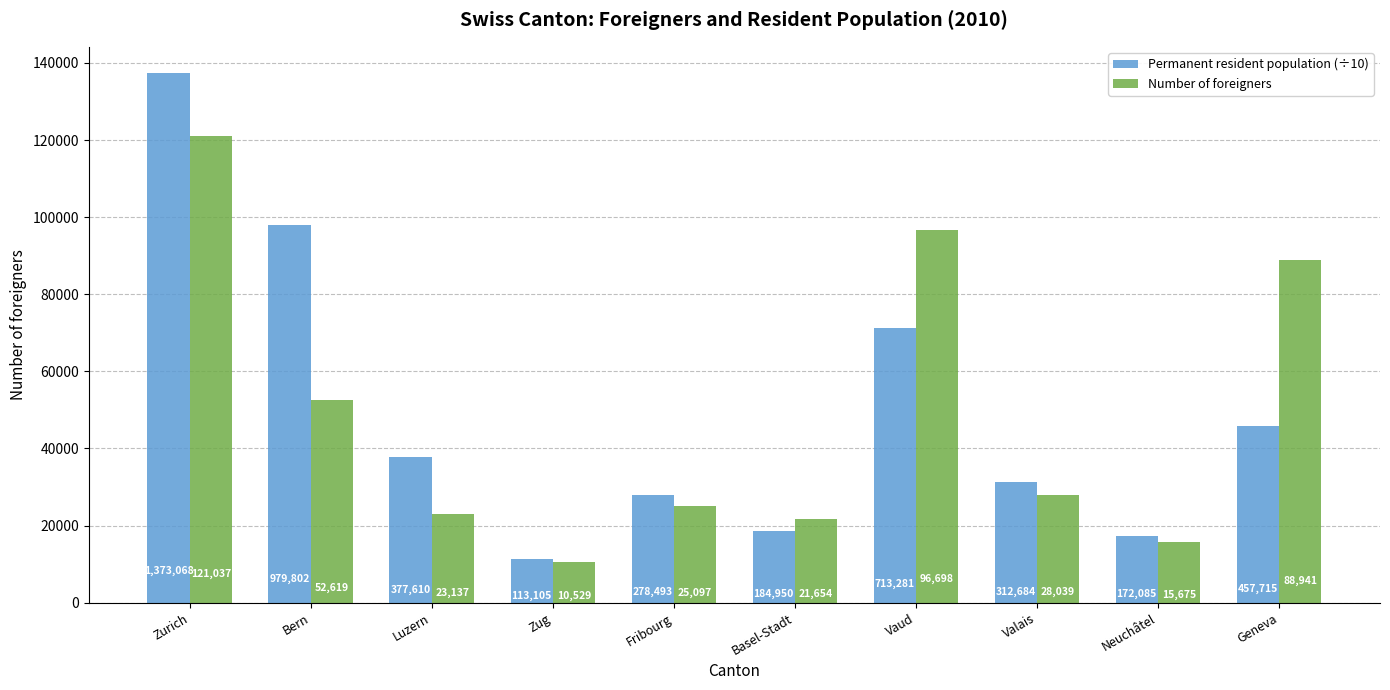

List the series in order of their overall mean, highest first.

Permanent resident population (÷10), Number of foreigners